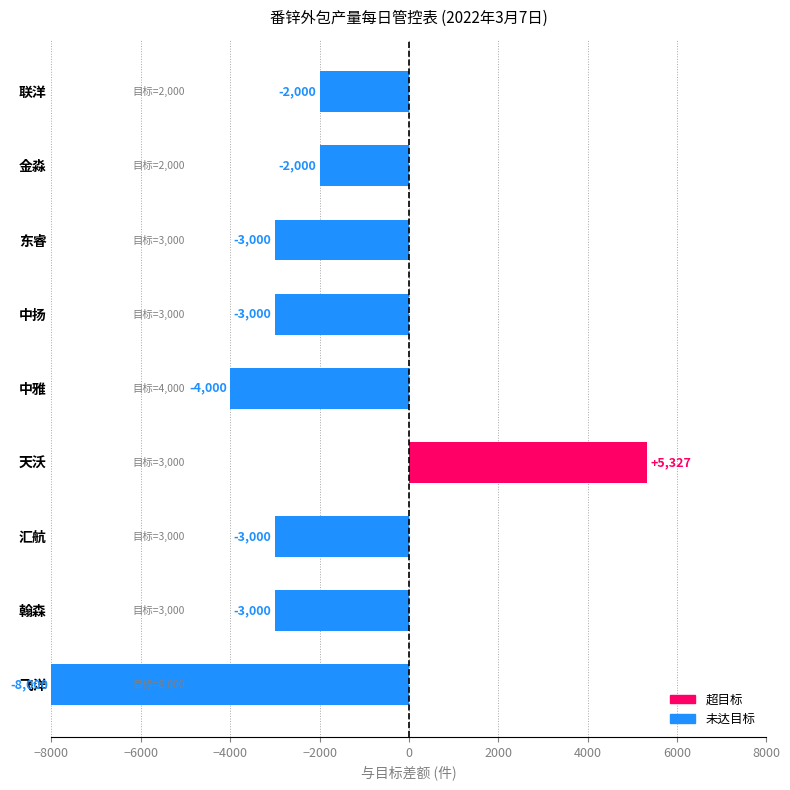

Does the chart contain any negative values?

Yes